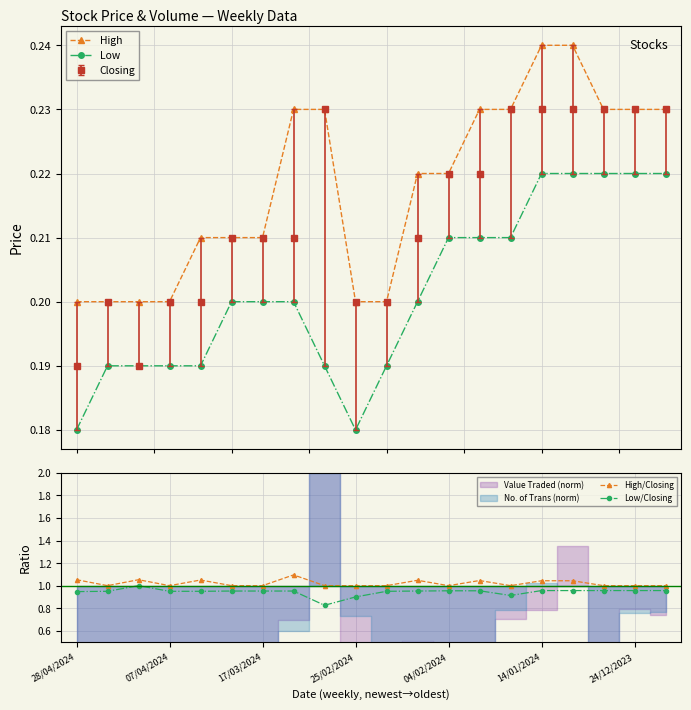

True or false: Closing has more than 1 points higher than both neighbors.

True